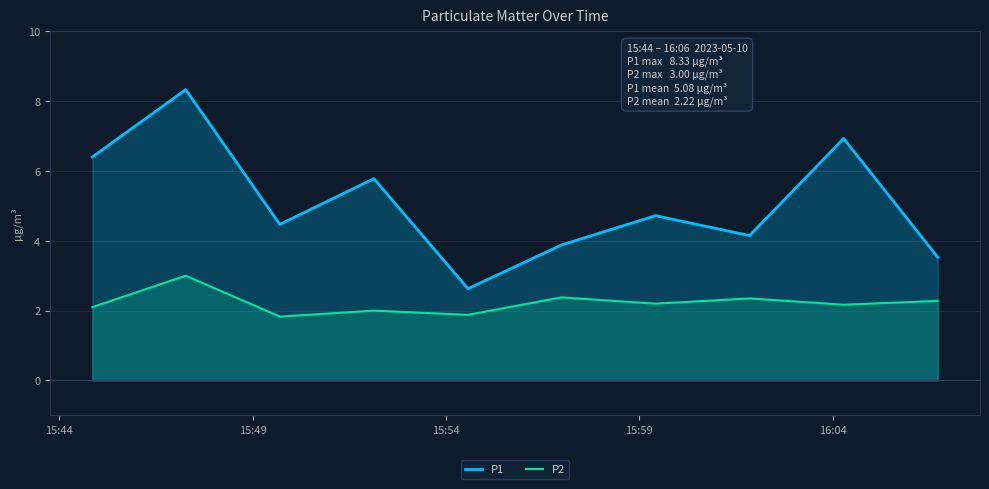

Which series has the largest total across all categories?

P1